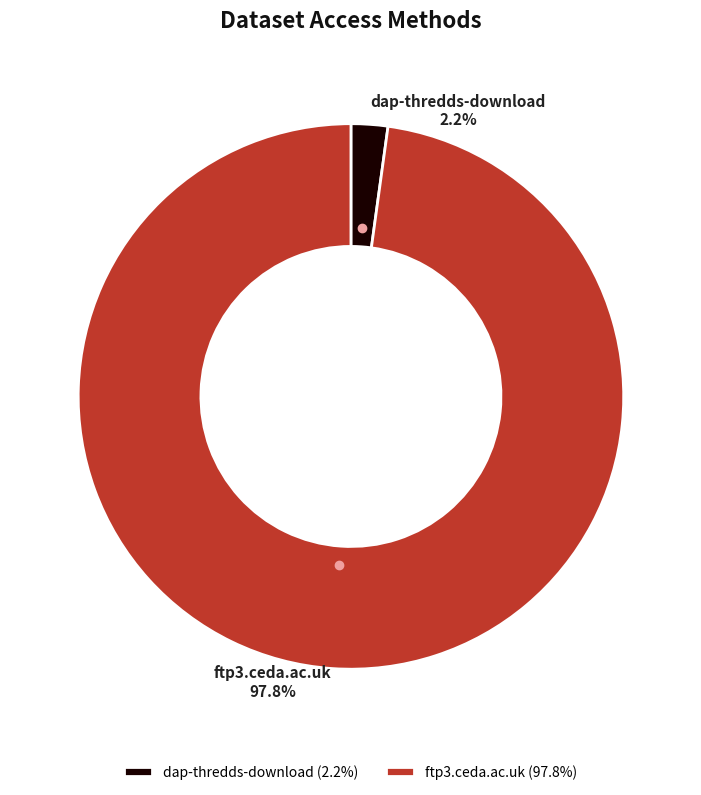

Count the number of slices in the pie.

2